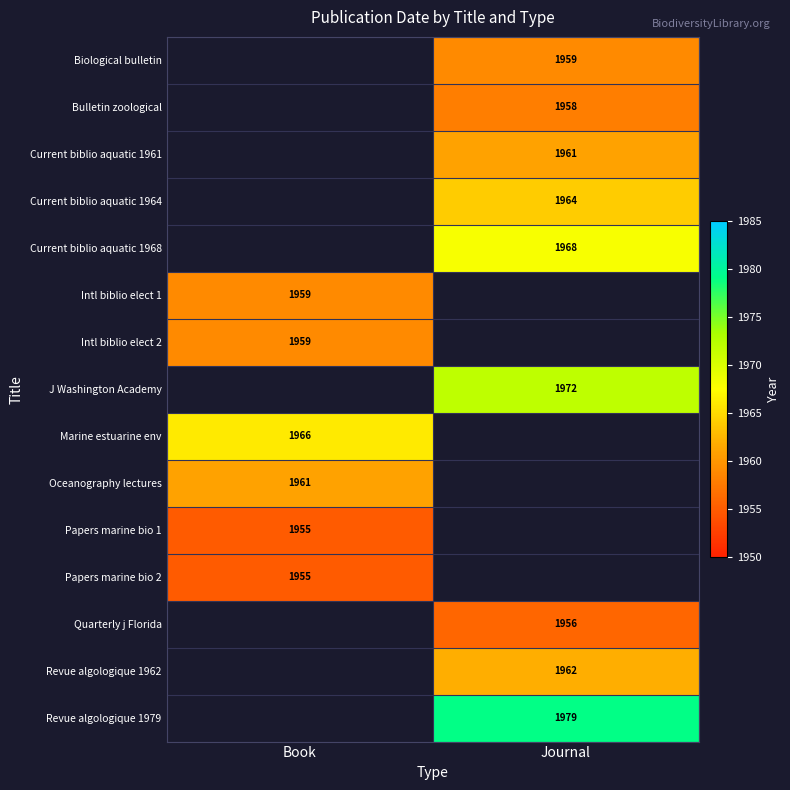

True or false: Revue algologique 1962 has a value of 1248 at Journal.

False